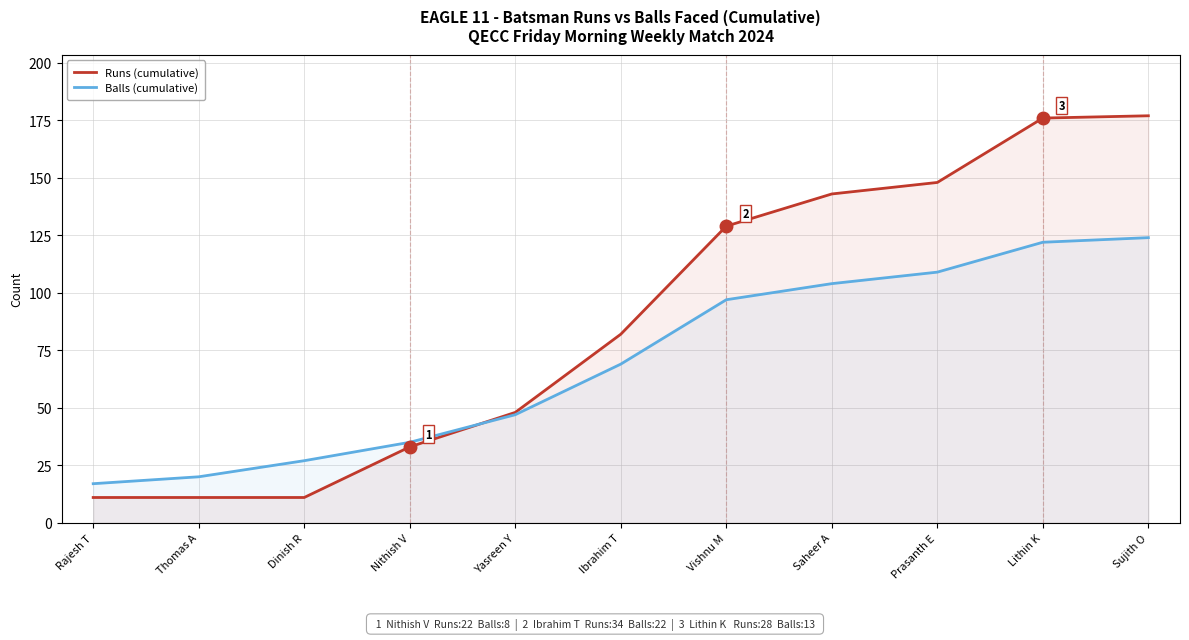

Rank the series at Nithish V from highest to lowest value.

Balls (cumulative), Runs (cumulative)